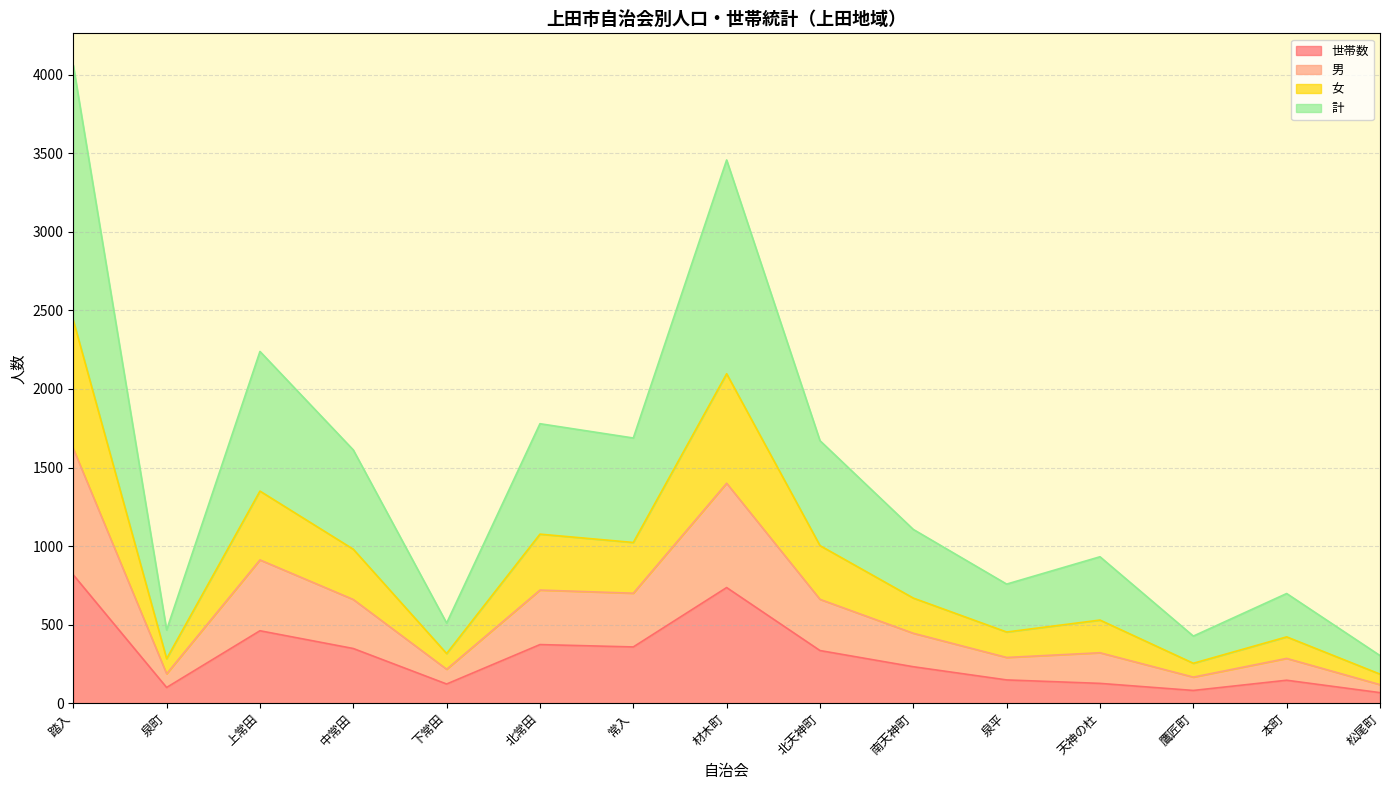

What is the value of the 世帯数 point at the 6th from the left?

373